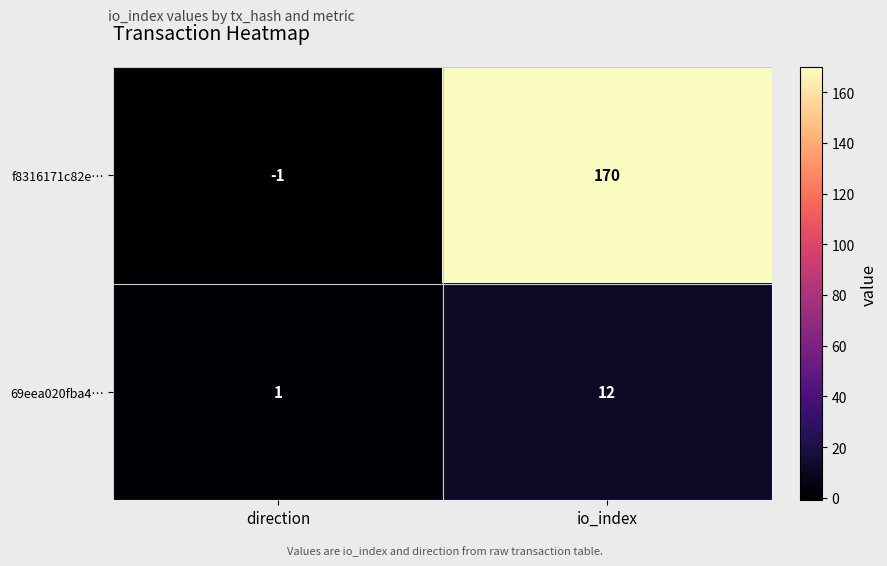

Which category has the highest value in the f8316171c82e… series?

io_index